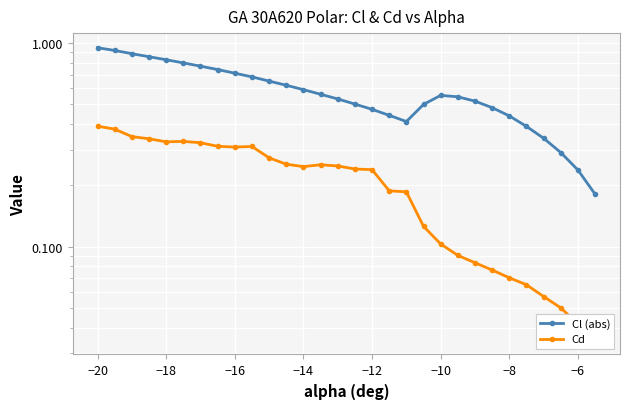

Is the value of Cd at −8 greater than the value of Cl (abs) at −4?

No